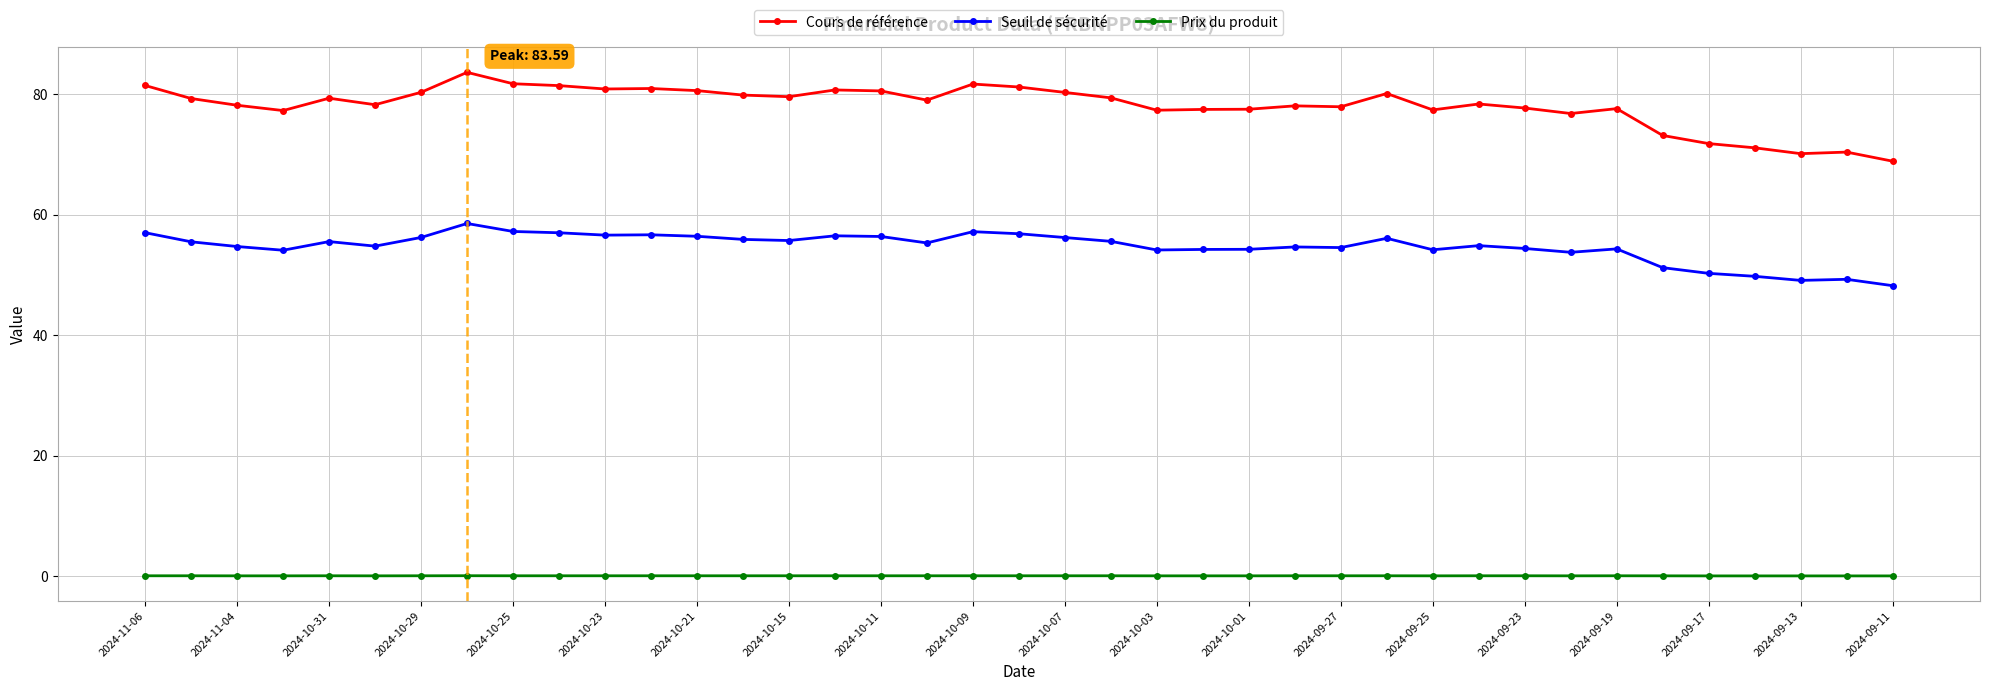

What is the highest value of the Seuil de sécurité series?

58.5